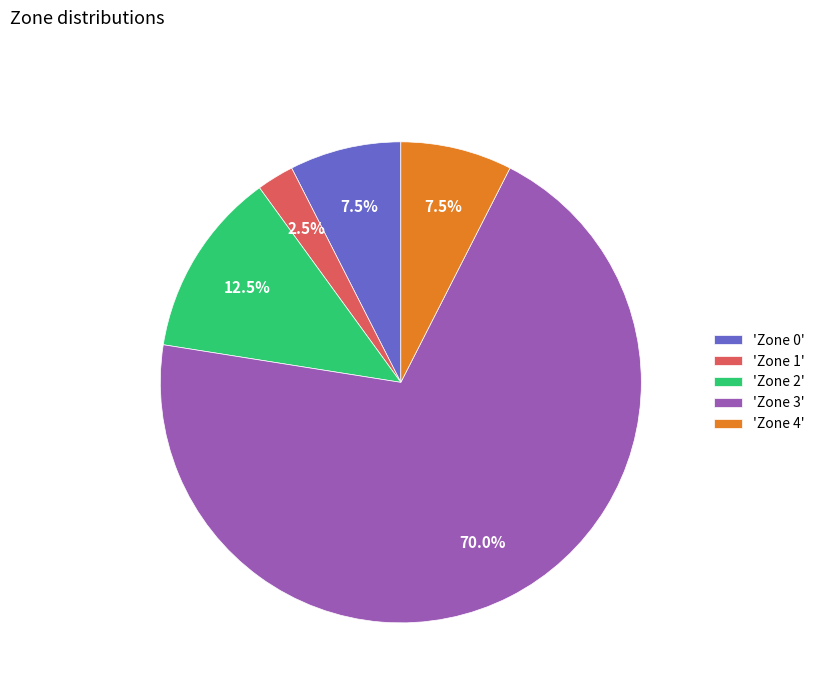

Which category has the biggest portion of the pie?

'Zone 3'